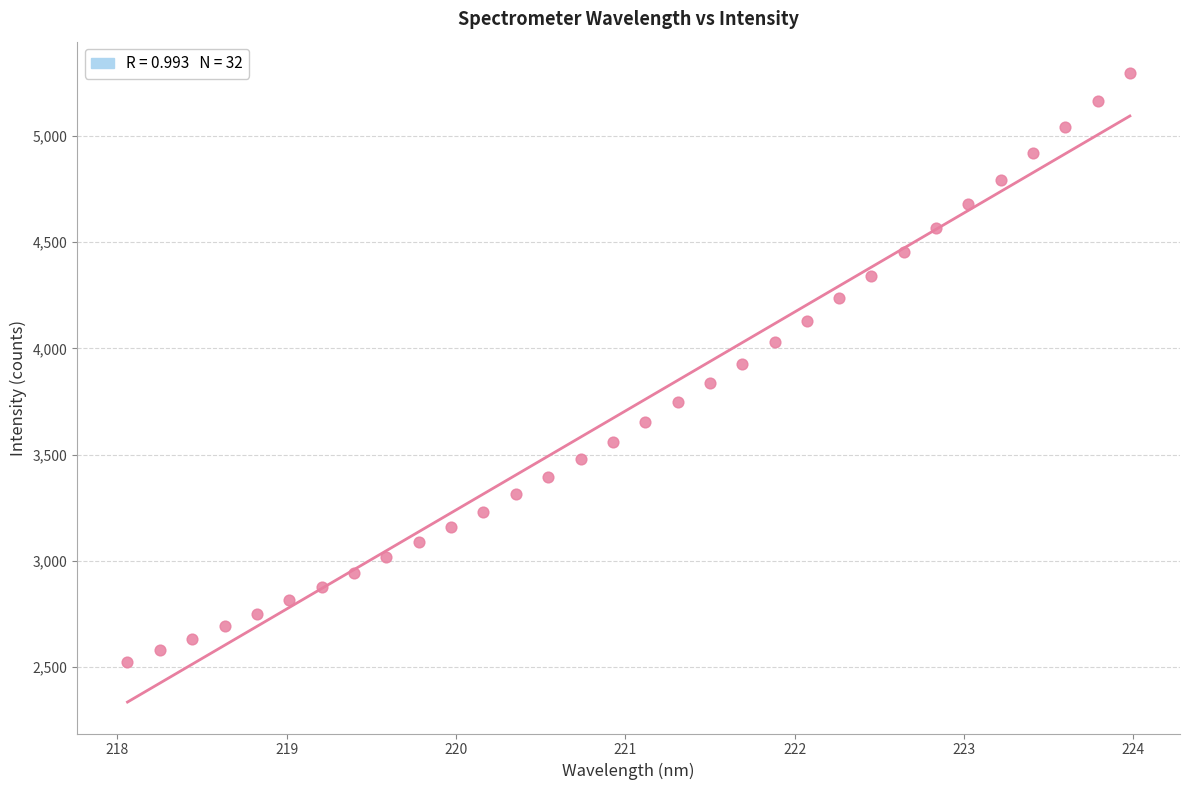

What is the range of X values (max minus min)?

5.9